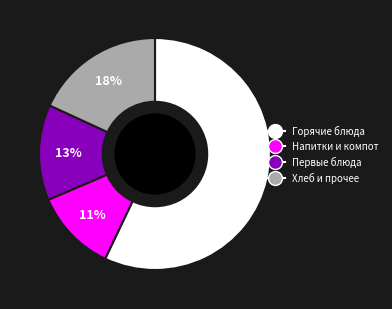

How many slices are in this pie chart?

4